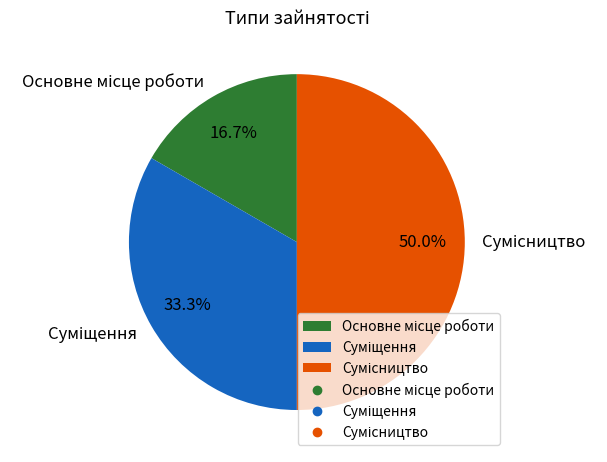

What is the largest slice in the pie chart?

Сумісництво